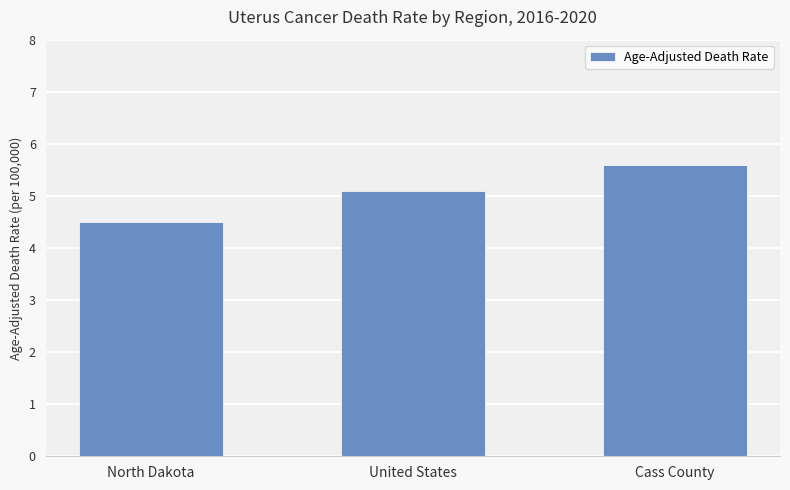

How many bars are there in total?

3